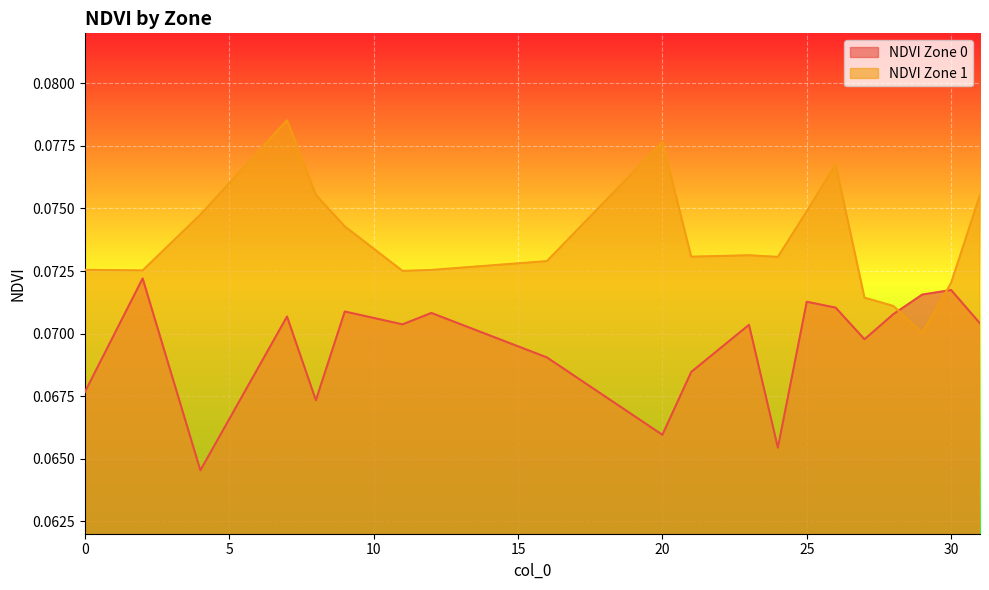

What is the maximum value for NDVI Zone 0?

0.1